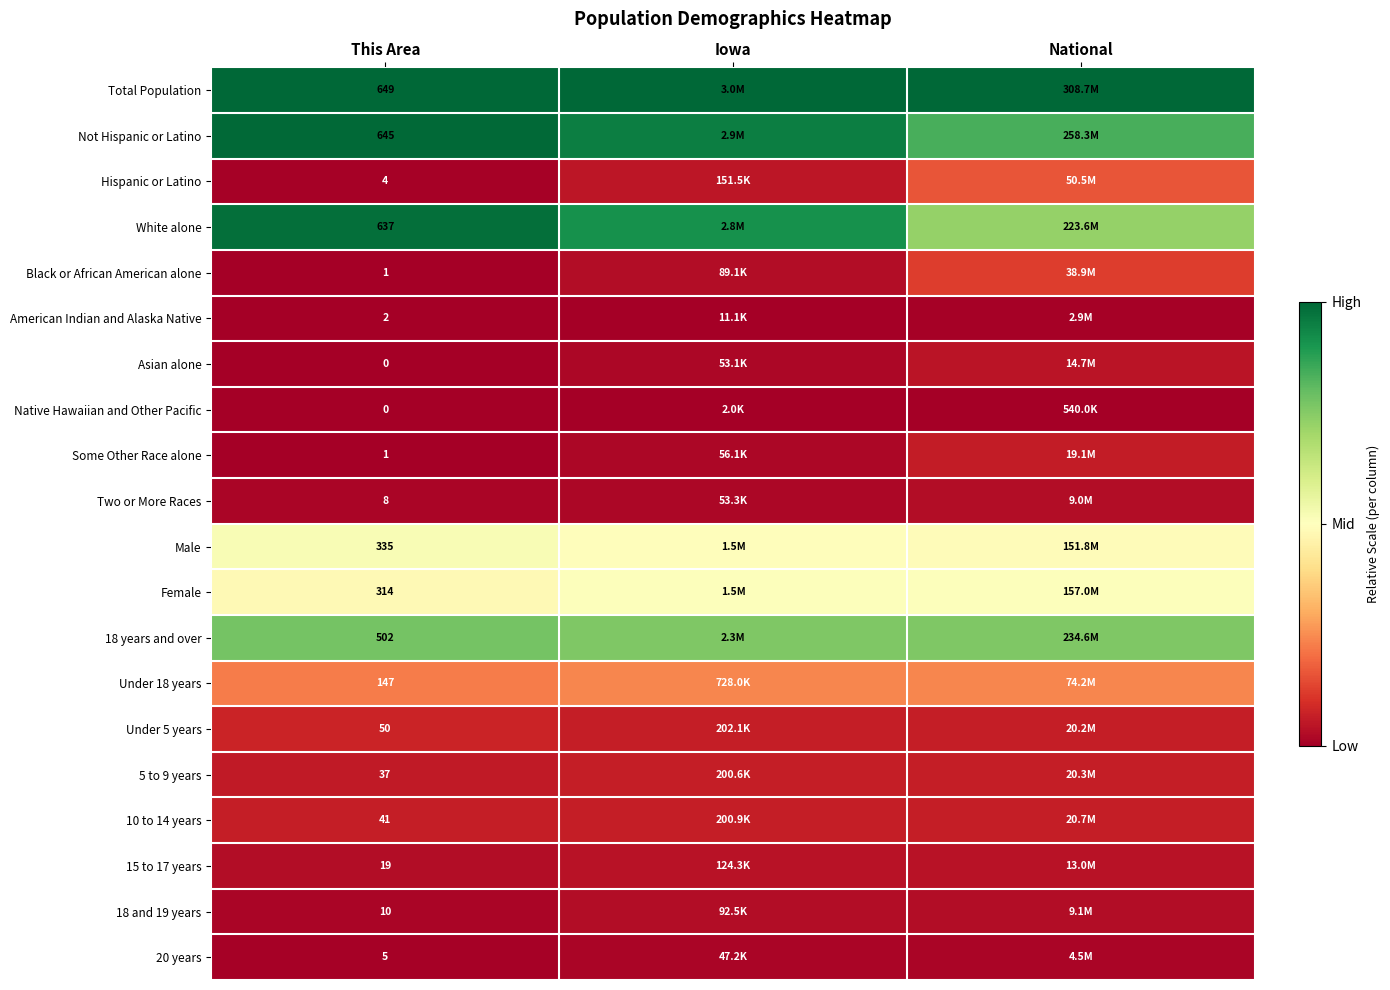

How many data points does each series have?

3